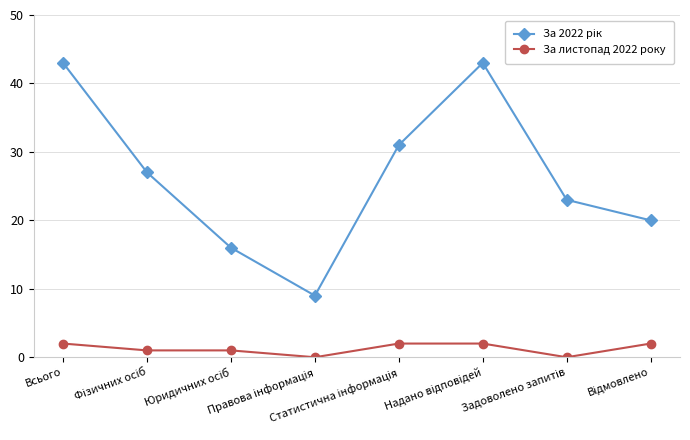

What is the greatest value displayed?

43